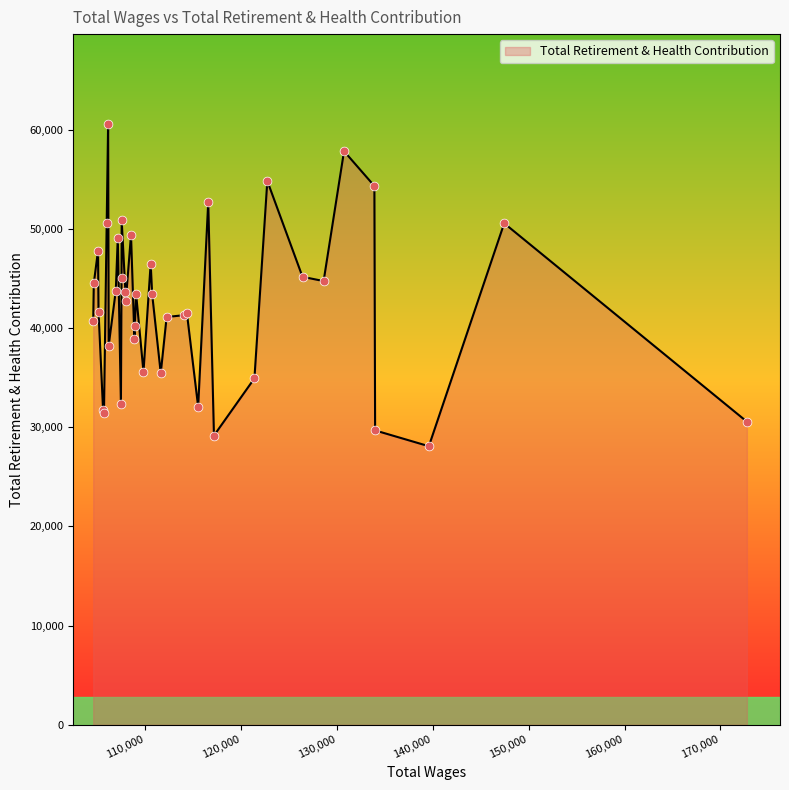

What is the difference between the maximum and minimum values?

32469